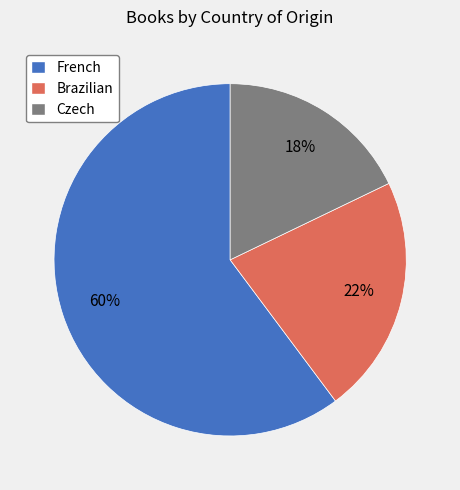

Approximately how many times larger is the value at Brazilian compared to French?

0.4